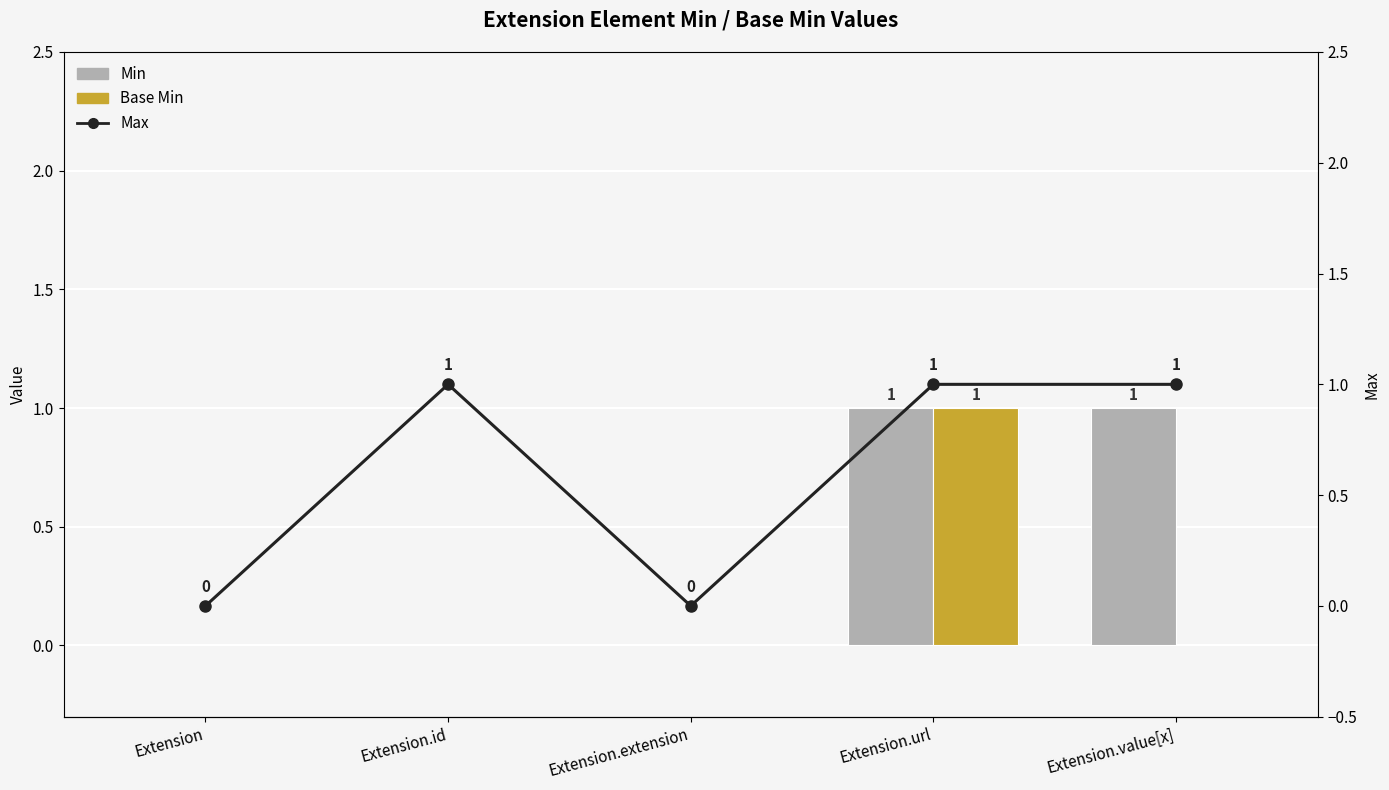

Rank the categories by Base Min value from highest to lowest.

Extension.url, Extension, Extension.id, Extension.extension, Extension.value[x]